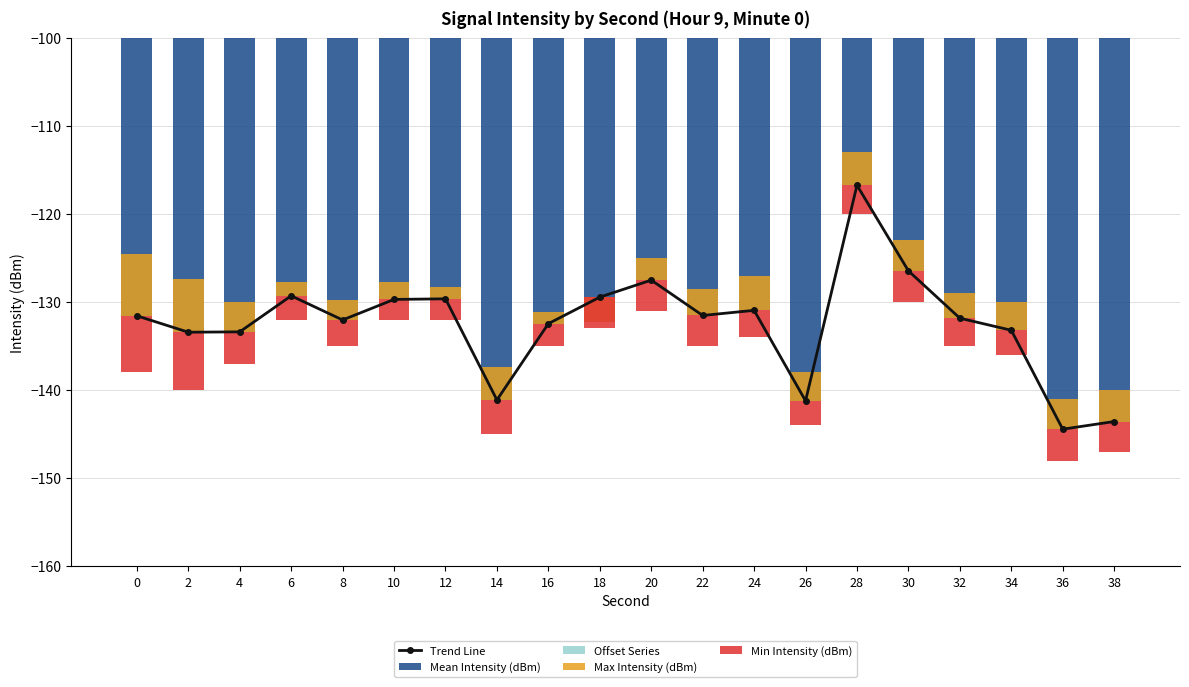

Reading left to right, list all the values displayed in this chart.

Trend Line: -131.6	-133.4	-133.4	-129.3	-132.0	-129.7	-129.6	-141.1	-132.5	-129.4	-127.5	-131.5	-130.9	-141.2	-116.8	-126.5	-131.8	-133.2	-144.4	-143.6
Mean Intensity (dBm): -131.6	-133.4	-133.4	-129.3	-132.0	-129.7	-129.6	-141.1	-132.5	-129.4	-127.5	-131.5	-130.9	-141.2	-116.8	-126.5	-131.8	-133.2	-144.4	-143.6
Offset Series: 10.0	10.0	10.0	10.0	10.0	10.0	10.0	10.0	10.0	10.0	10.0	10.0	10.0	10.0	10.0	10.0	10.0	10.0	10.0	10.0
Max Intensity (dBm): 7.0	6.0	3.4	1.6	2.3	2.0	1.4	3.7	1.3	-2.8	2.5	3.0	3.9	3.2	3.8	3.5	2.8	3.2	3.4	3.6
Min Intensity (dBm): -6.4	-6.6	-3.6	-2.7	-3.0	-2.3	-2.4	-3.9	-2.5	-3.6	-3.5	-3.5	-3.1	-2.8	-3.2	-3.5	-3.2	-2.8	-3.6	-3.4